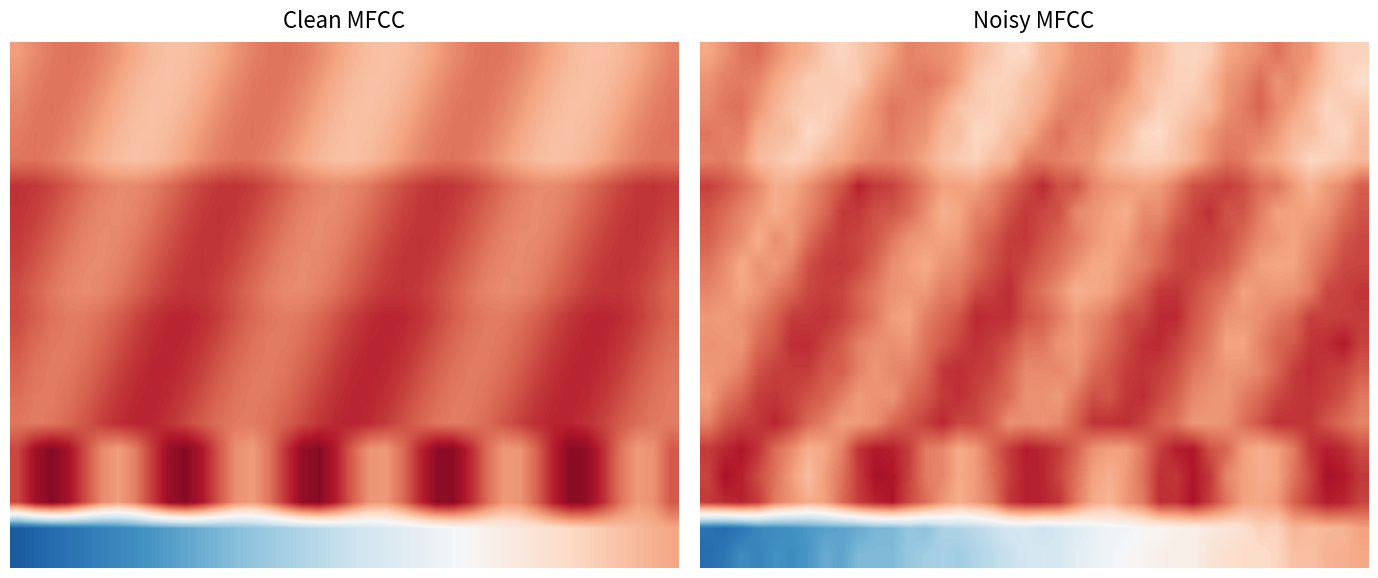

Count the number of categories in the chart.

40